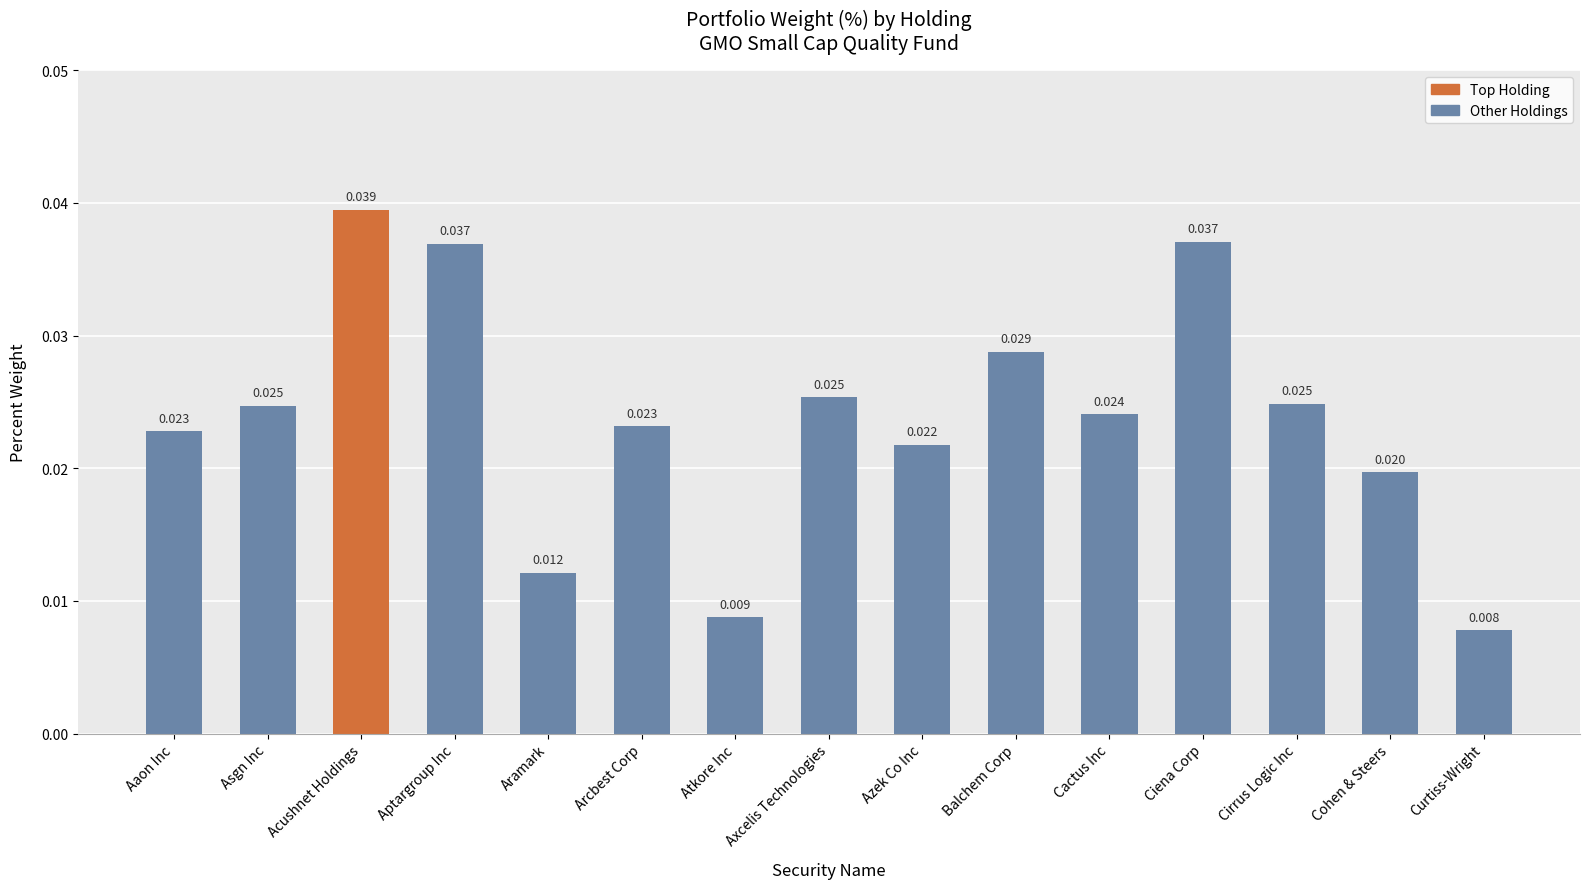

Between Axcelis Technologies and Balchem Corp, which is larger?

Balchem Corp